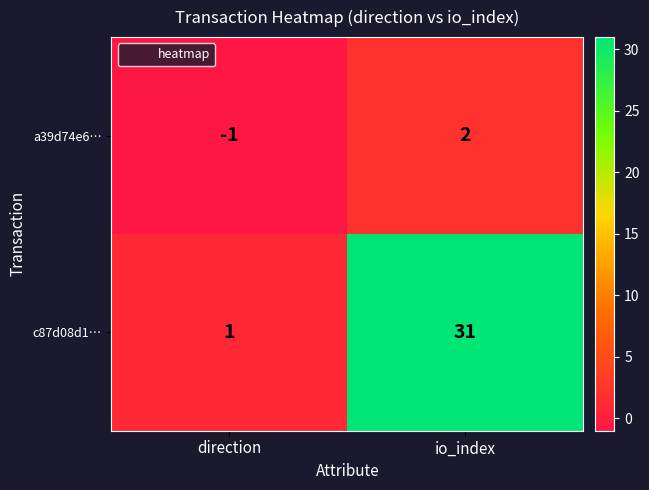

What is the difference between the highest and lowest values at io_index?

29